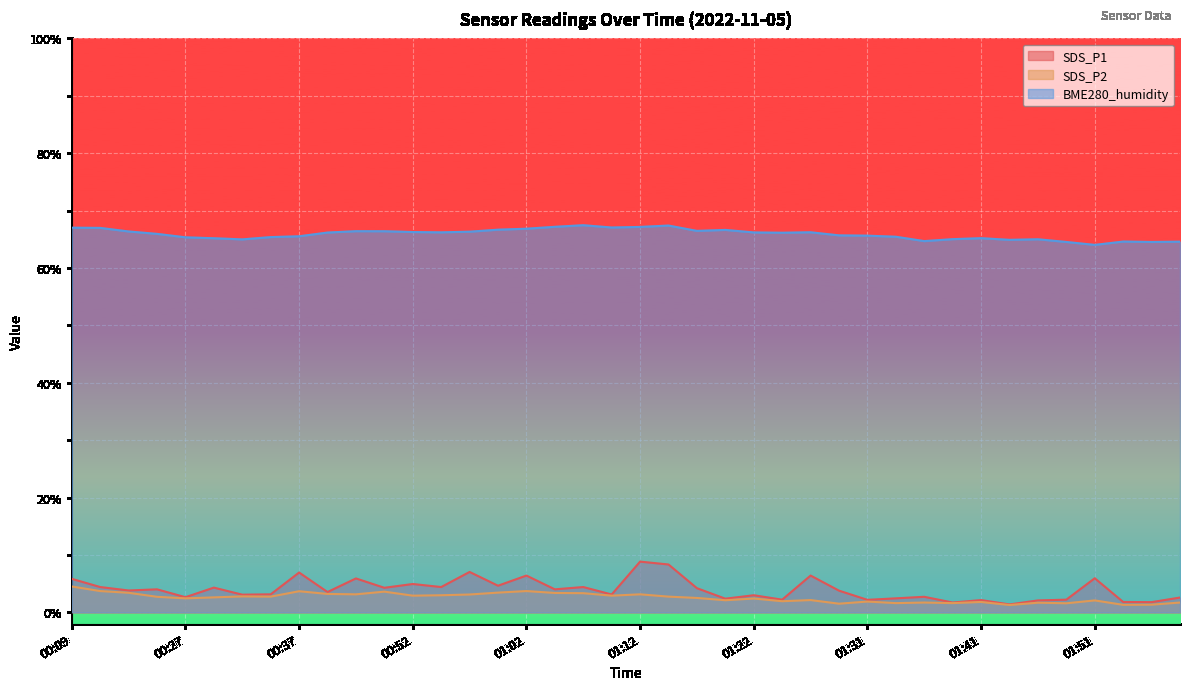

Reading left to right, what are all the values shown in this chart?

SDS_P1: 5.8	4.4	3.8	4.0	2.6	4.3	3.1	3.1	6.9	3.5	5.9	4.3	4.9	4.4	7.0	4.6	6.4	4.0	4.4	3.1	8.8	8.3	4.2	2.4	3.0	2.2	6.4	3.8	2.2	2.4	2.7	1.7	2.1	1.4	2.1	2.2	5.9	1.8	1.8	2.6
SDS_P2: 4.5	3.7	3.4	2.7	2.4	2.6	2.8	2.7	3.7	3.2	3.1	3.6	2.9	3.0	3.1	3.4	3.7	3.4	3.3	2.9	3.1	2.7	2.5	2.1	2.4	1.9	2.1	1.5	1.9	1.6	1.7	1.6	1.8	1.3	1.7	1.6	2.1	1.3	1.3	1.7
BME280_humidity: 67.0	67.0	66.4	65.9	65.3	65.2	65.0	65.4	65.5	66.2	66.4	66.4	66.3	66.2	66.3	66.7	66.8	67.2	67.5	67.0	67.2	67.4	66.5	66.6	66.2	66.1	66.2	65.7	65.6	65.4	64.7	65.0	65.2	64.9	65.0	64.5	64.0	64.6	64.5	64.6